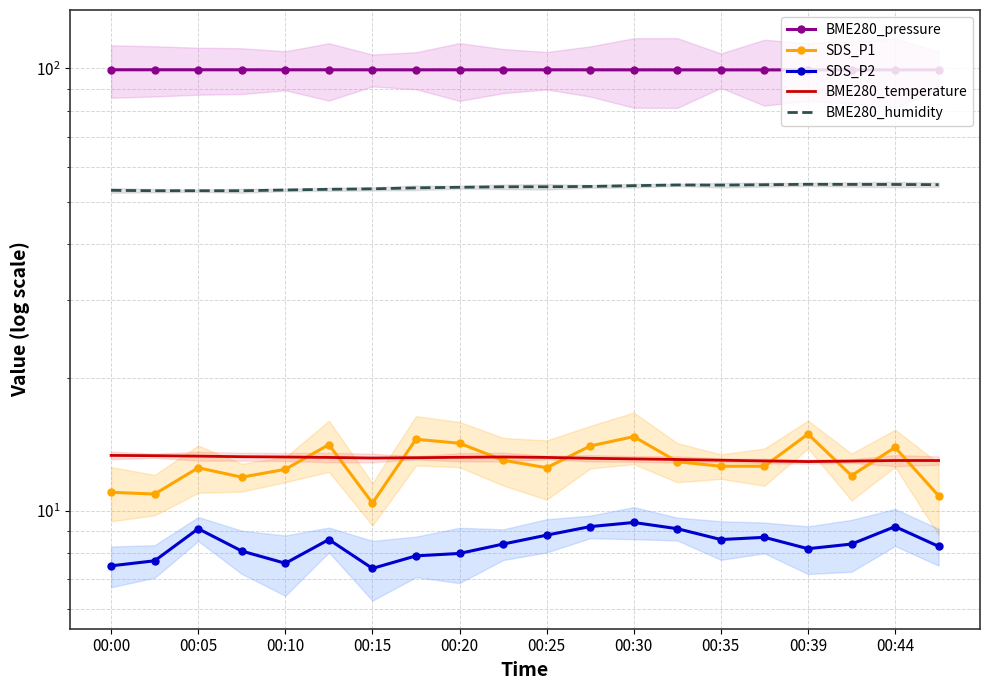

Rank the categories by BME280_temperature value from lowest to highest.

16, 17, 15, 18, 19, 14, 13, 12, 11, 00:30, 00:35, 00:25, 10, 00:39, 00:20, 00:44, 00:15, 00:10, 00:05, 00:00